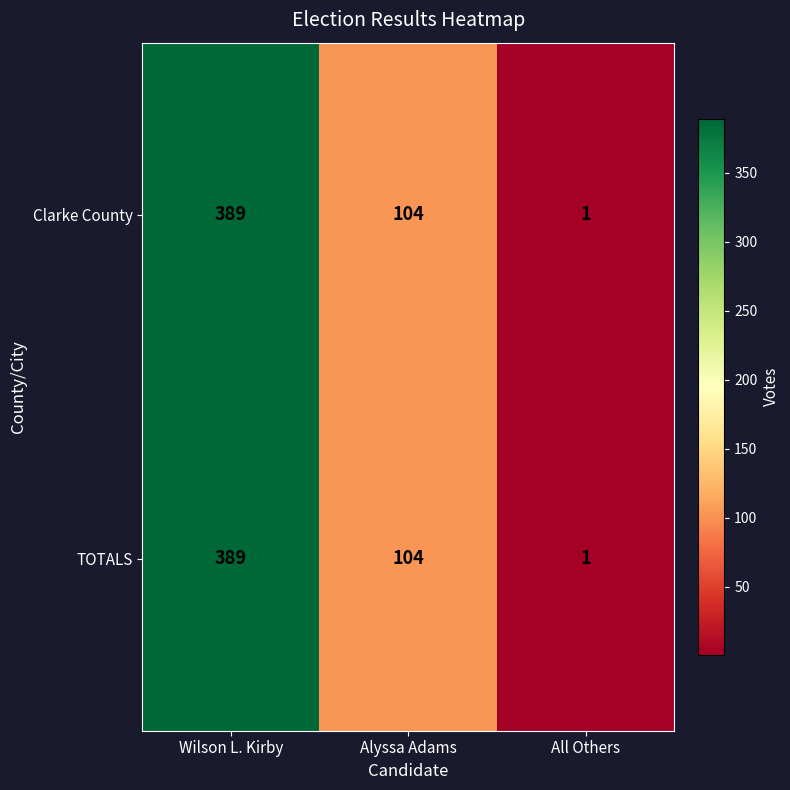

What is the maximum value shown in the chart?

389